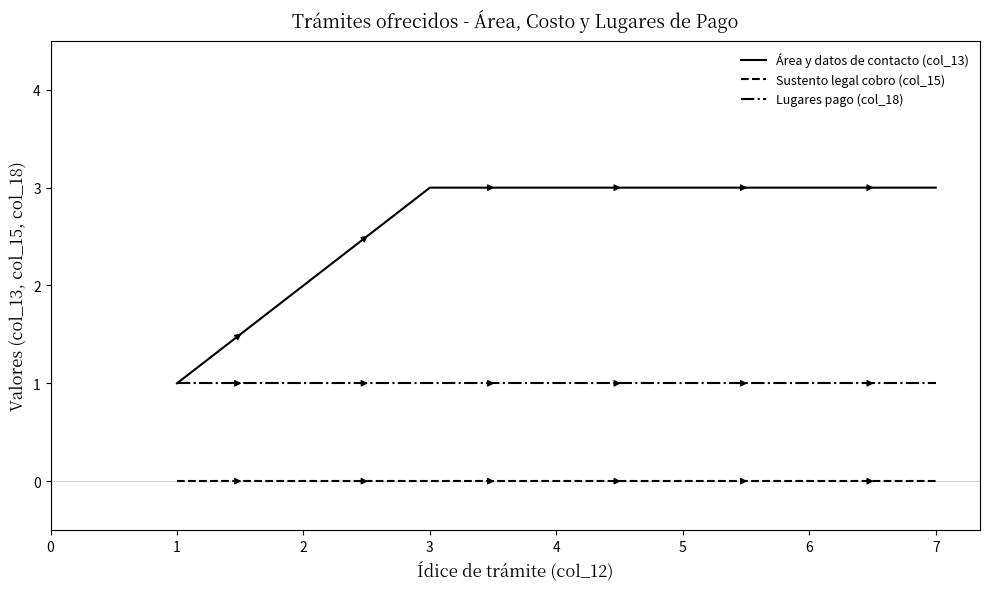

Which series has the largest range (max minus min)?

Área y datos de contacto (col_13)